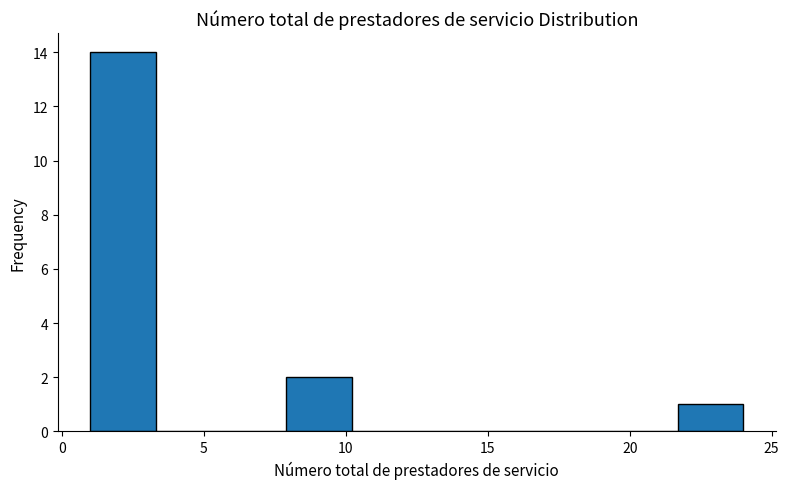

Reading left to right, transcribe this chart: for each bar, give the range it covers on the x-axis and its height. Neither the bar edges nor the heights are printed on the chart, so give them approximately, as read against the axes.

1.0 to 3.3: 14
3.3 to 5.6: 0
5.6 to 7.9: 0
7.9 to 10.2: 2
10.2 to 12.5: 0
12.5 to 14.8: 0
14.8 to 17.1: 0
17.1 to 19.4: 0
19.4 to 21.7: 0
21.7 to 24.0: 1